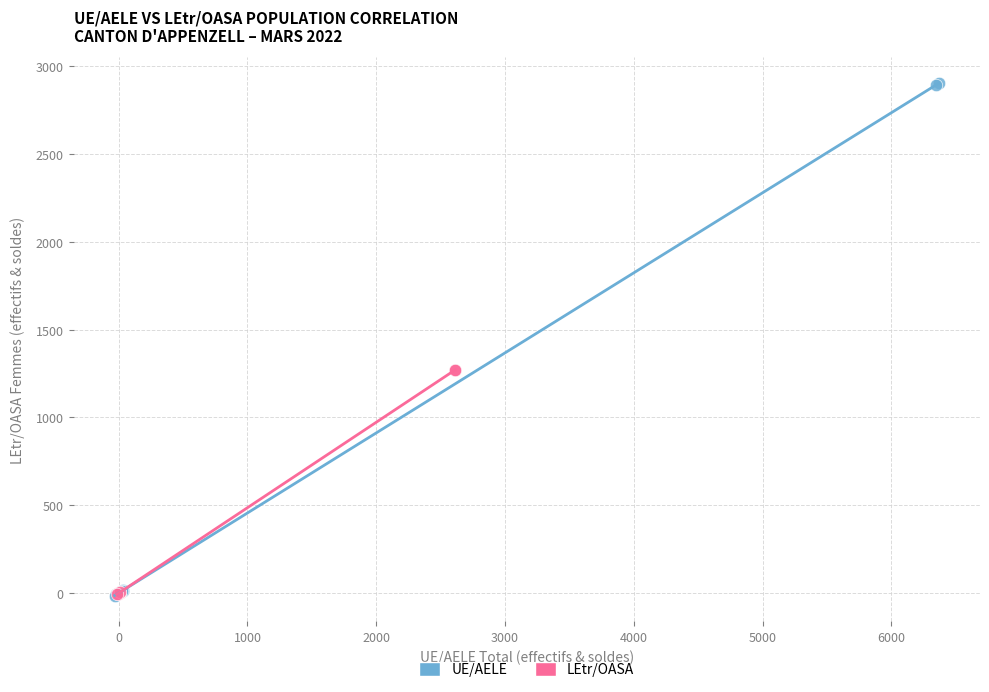

Which series reaches the maximum Y coordinate?

UE/AELE